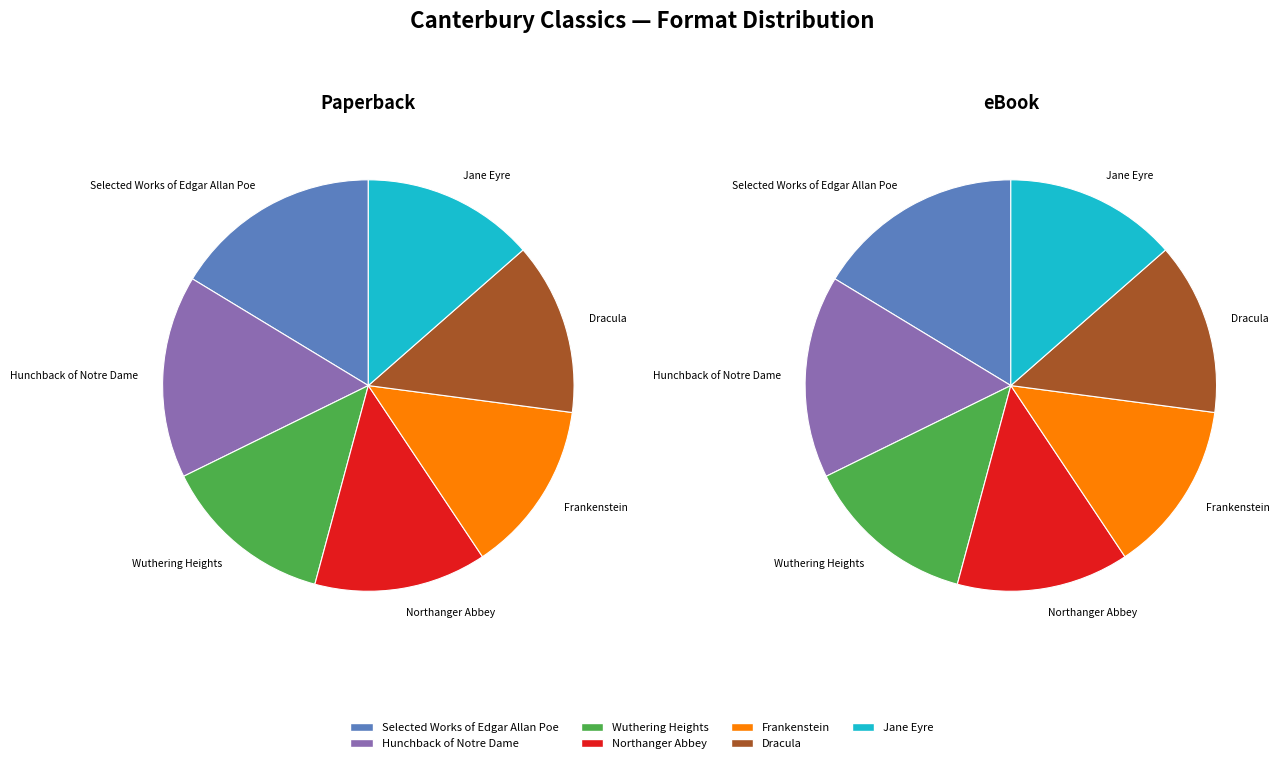

Combined, what portion of the pie is Dracula and Jane Eyre?

27.1%